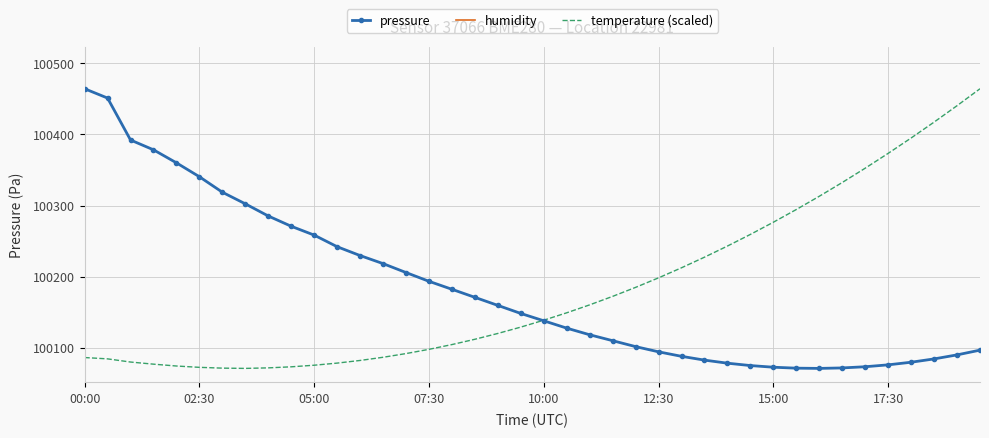

True or false: temperature (scaled) and humidity cross at least once.

False